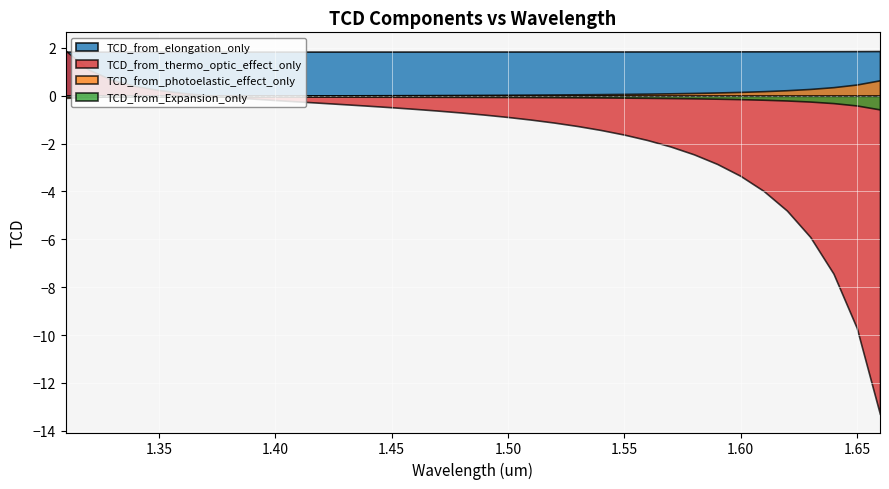

What is the smallest value displayed?

-13.3